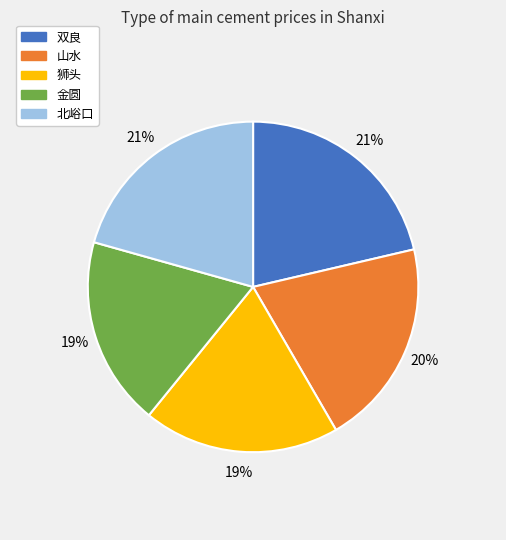

How many segments does this pie chart have?

5